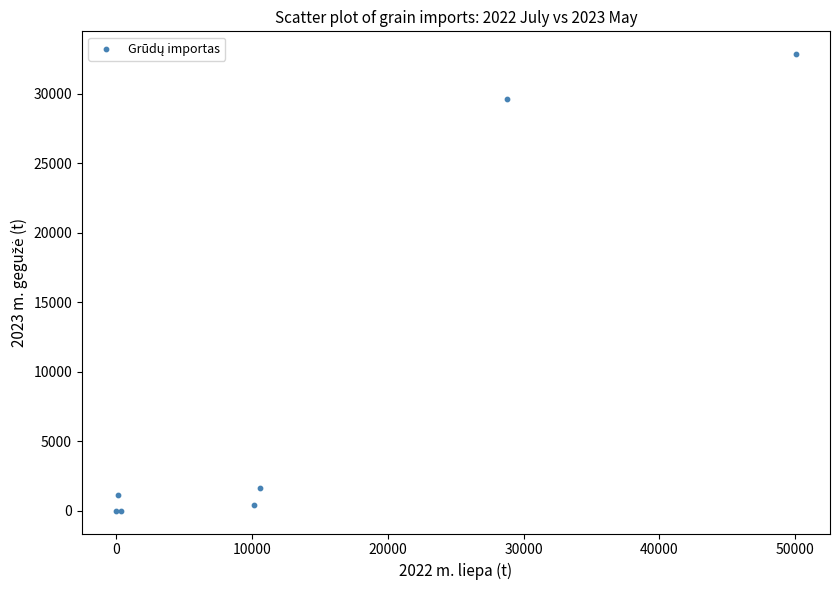

What Y value in the scatter plot is closest to 16424?

29651.7